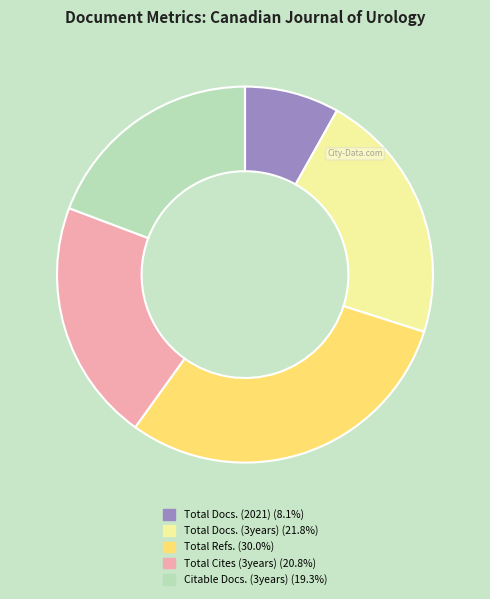

Does any single category account for the majority?

No